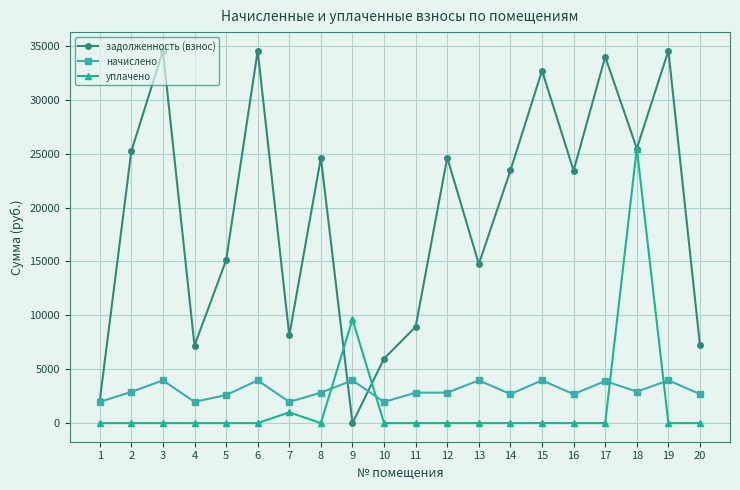

Is the value of начислено at 6 greater than the value of задолженность (взнос) at 16?

No